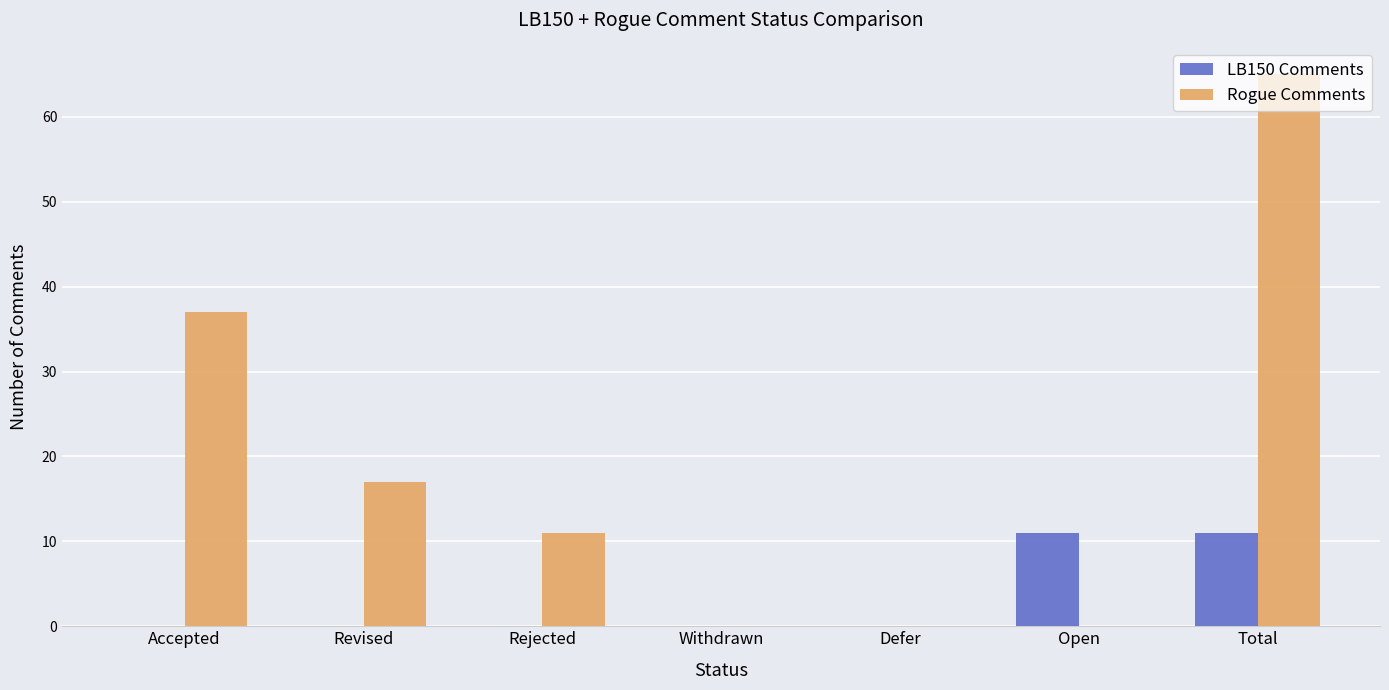

What is the sum of all LB150 Comments values?

22